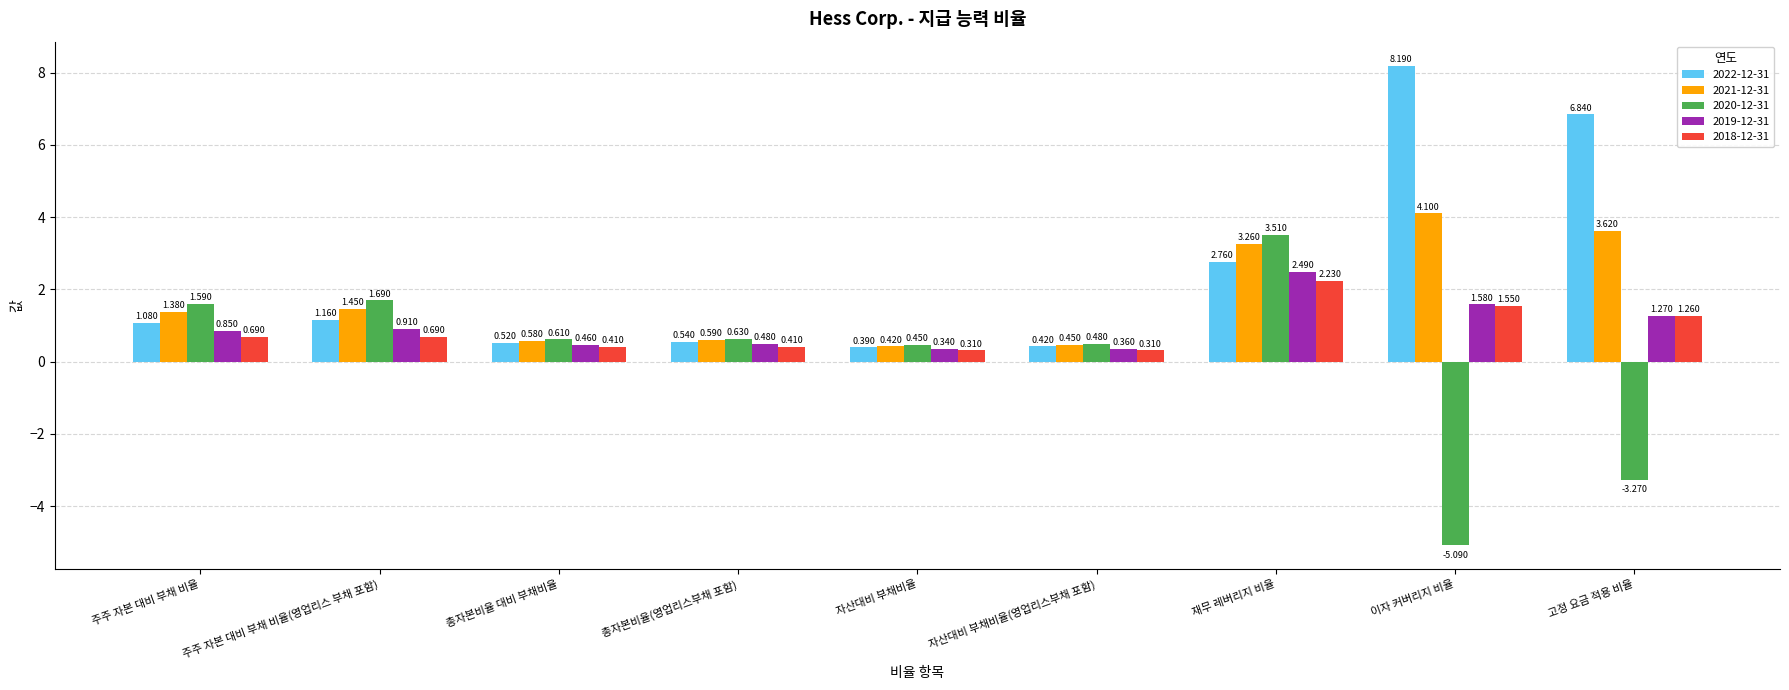

Is the value of 2022-12-31 at 주주 자본 대비 부채 비율(영업리스 부채 포함) greater than the value of 2021-12-31 at 총자본비율 대비 부채비율?

Yes